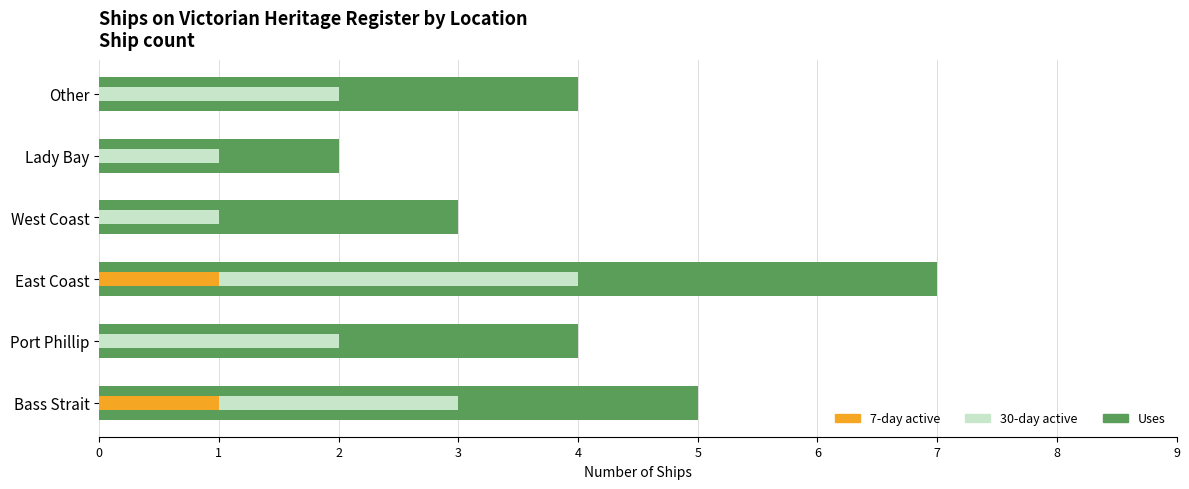

What is the total value across all series at Other?

6